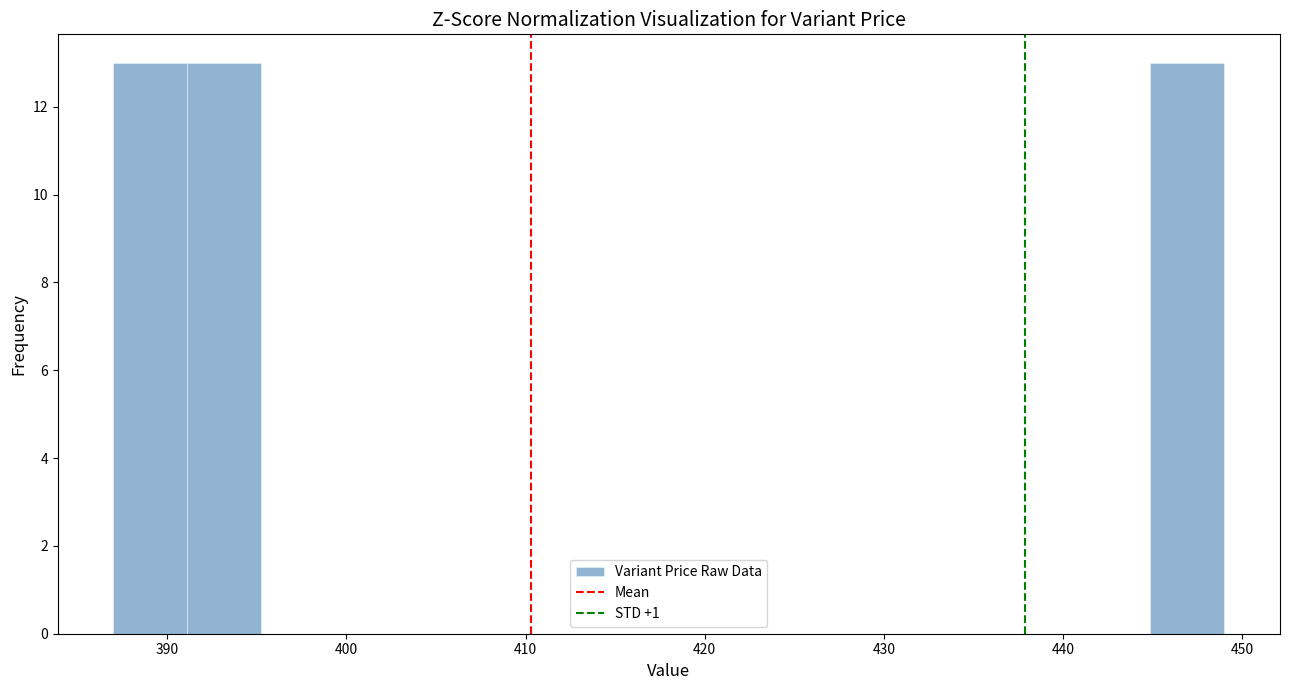

How tall is the bar that spans 445 to 449 on the x-axis? Neither the bar edges nor the heights are printed on the chart, so give them approximately, as read against the axes.

13